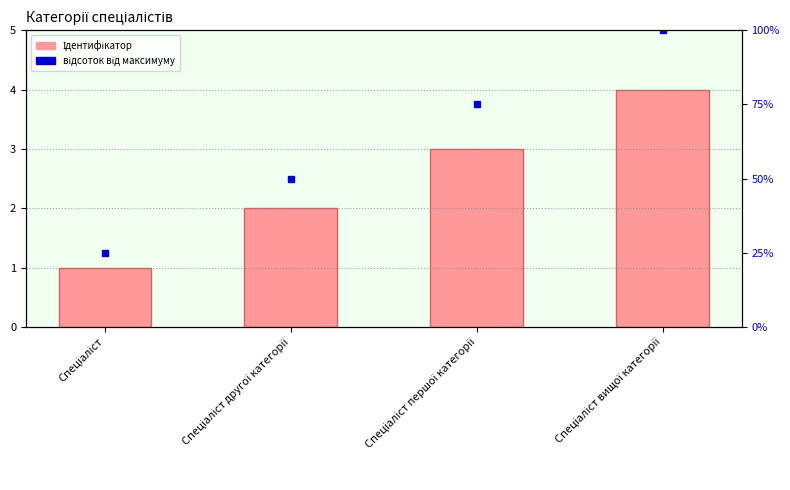

Are the bars grouped side by side (vs. stacked)?

Yes